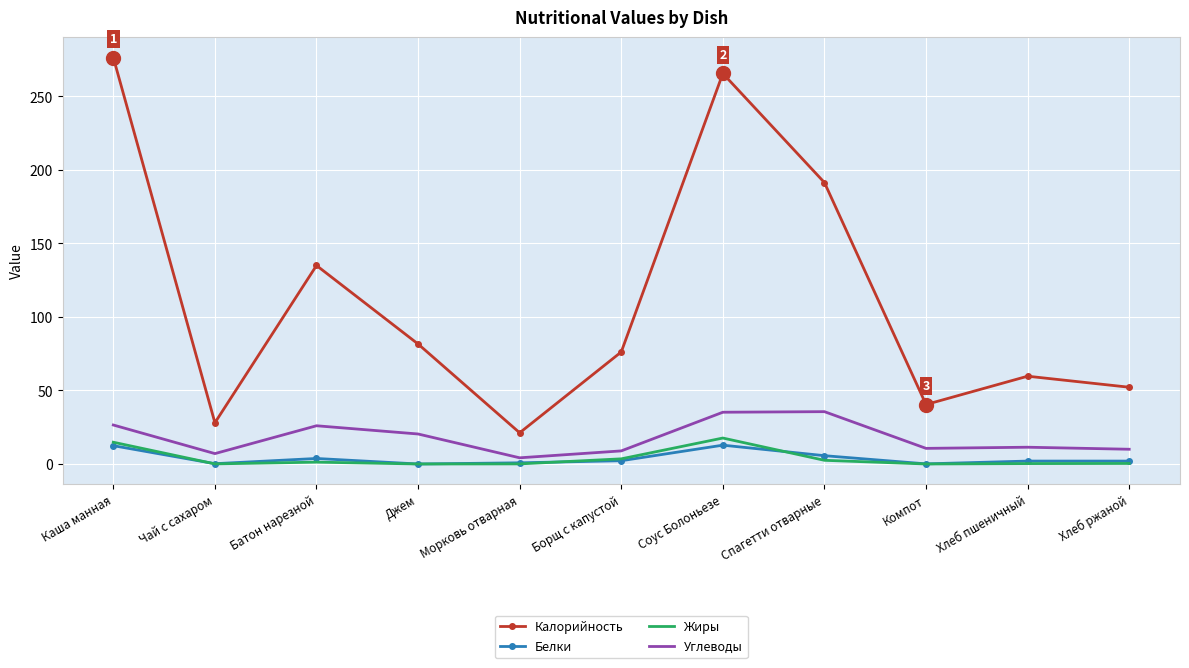

The value of Углеводы at Батон нарезной is 42.0. True or false?

False